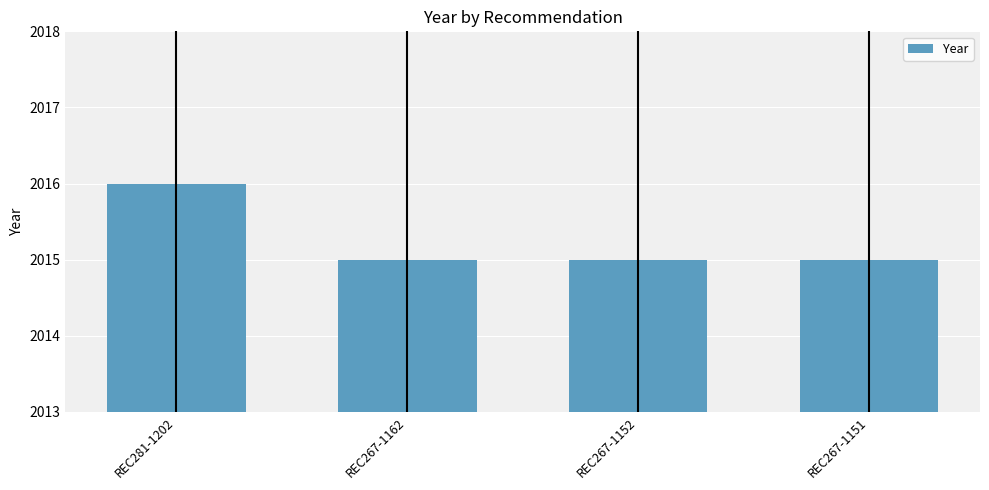

Which category has the highest value across all series?

REC281-1202